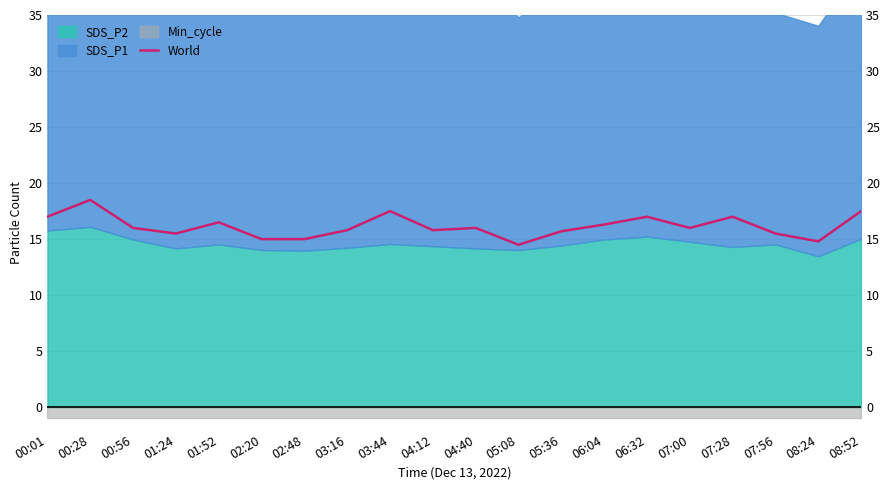

What is the difference between the values at 05:36 and 07:56?

0.2